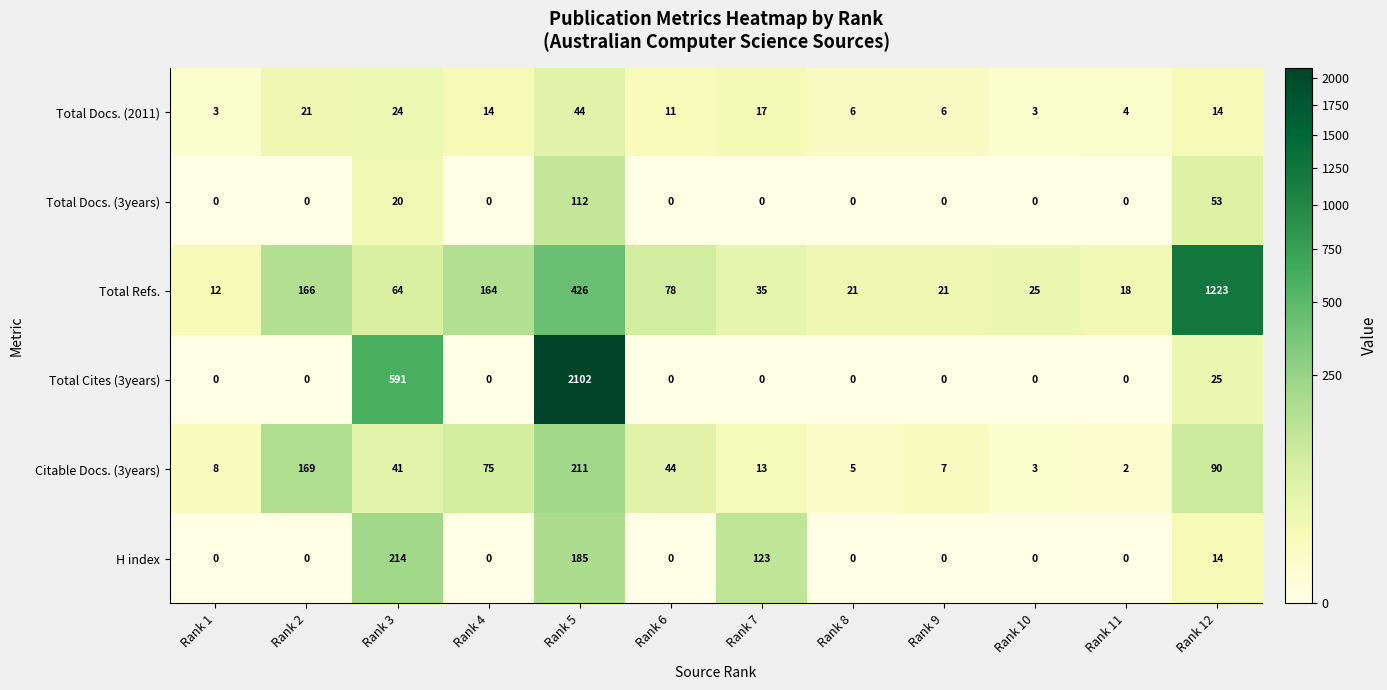

At which category is the sum across all series the highest?

Rank 5